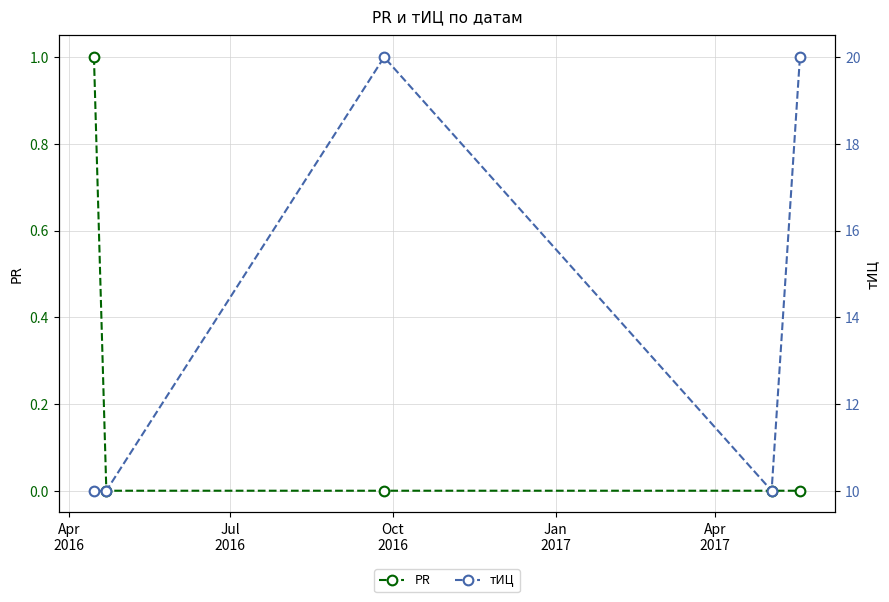

True or false: PR has more than 2 points higher than both neighbors.

False